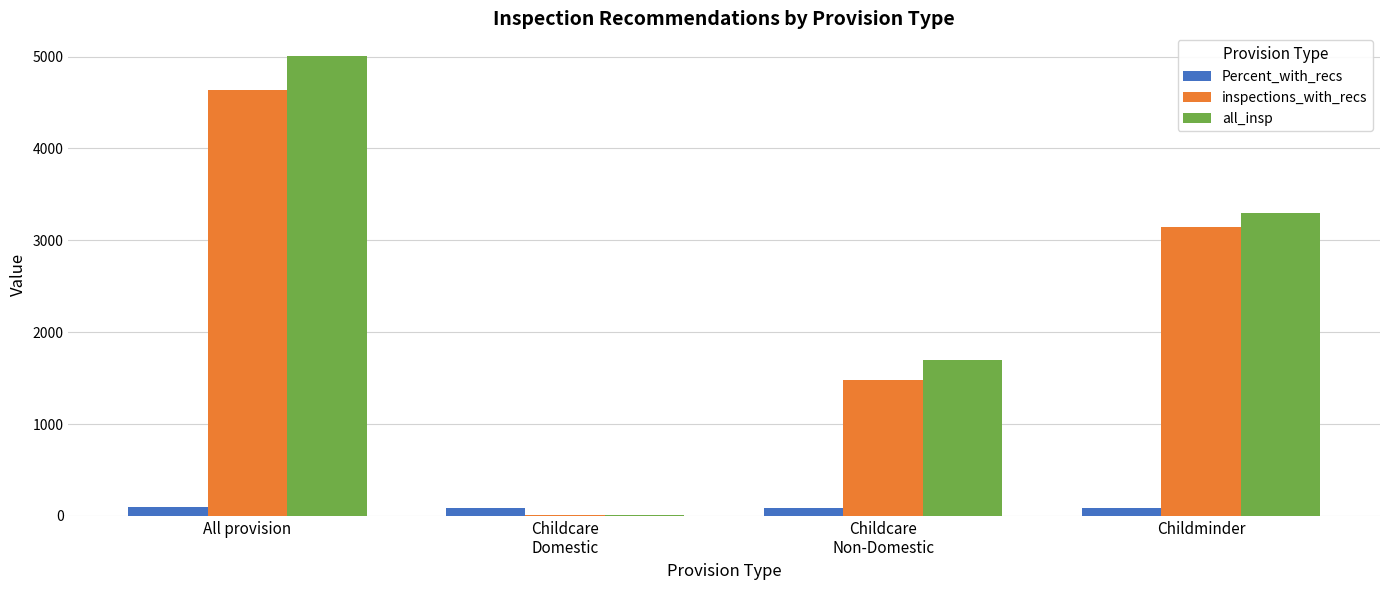

What is the spread (max minus min) of values at Childcare
Non-Domestic?

1606